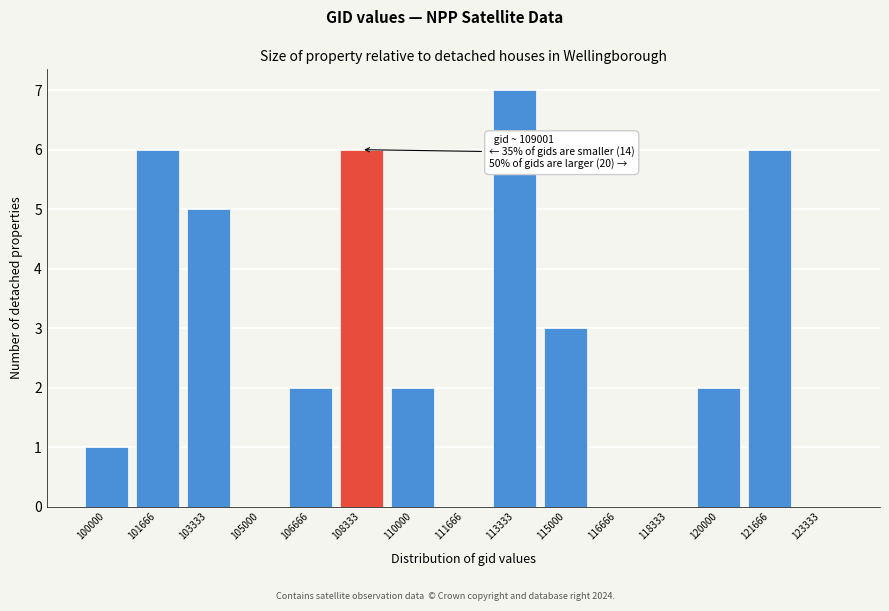

Reading left to right, what are all the values shown in this chart?

100000=1	101666=6	103333=5	105000=0	106666=2	108333=6	110000=2	111666=0	113333=7	115000=3	116666=0	118333=0	120000=2	121666=6	123333=0